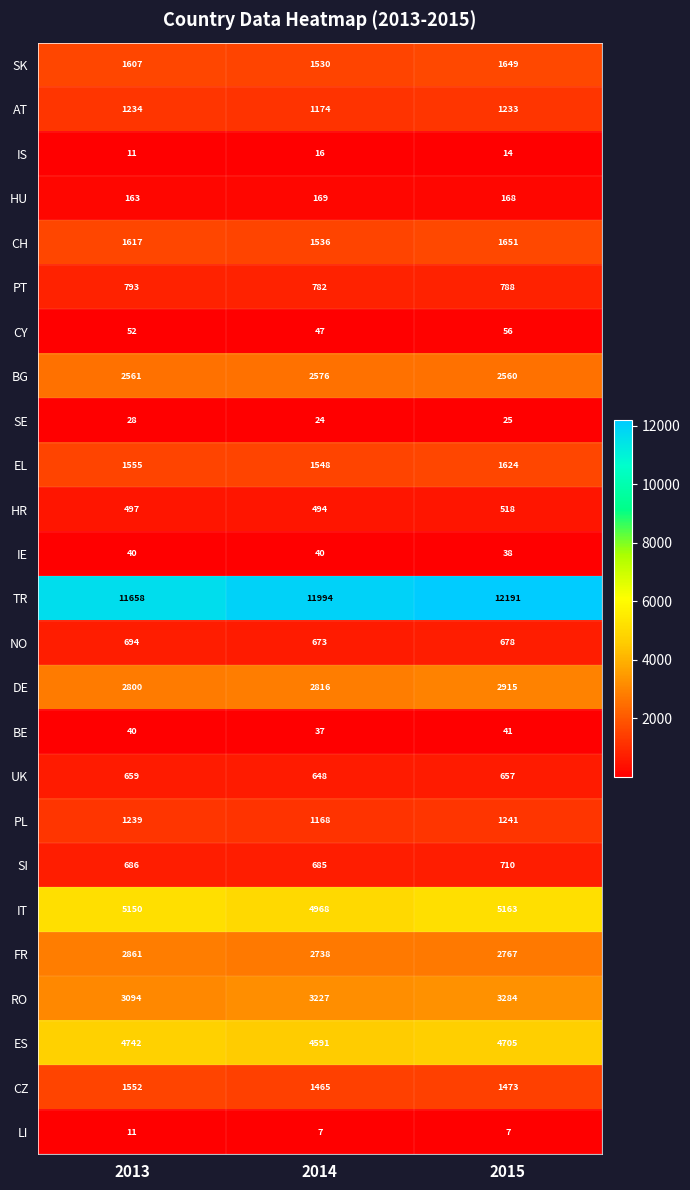

Count the number of categories in the chart.

3